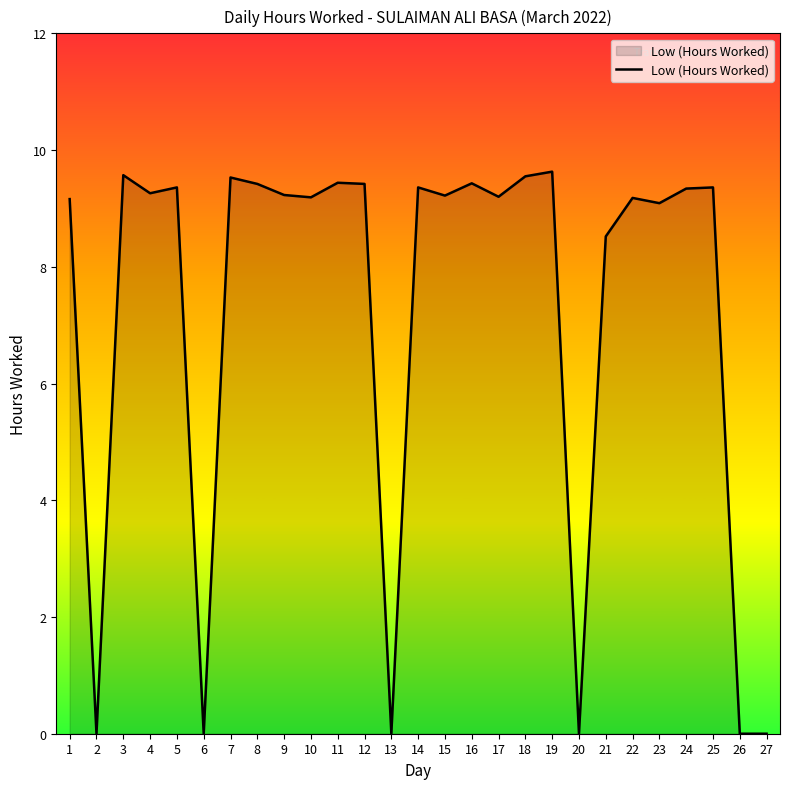

What is the ratio of the value at 23 to the value at 1?

1.0